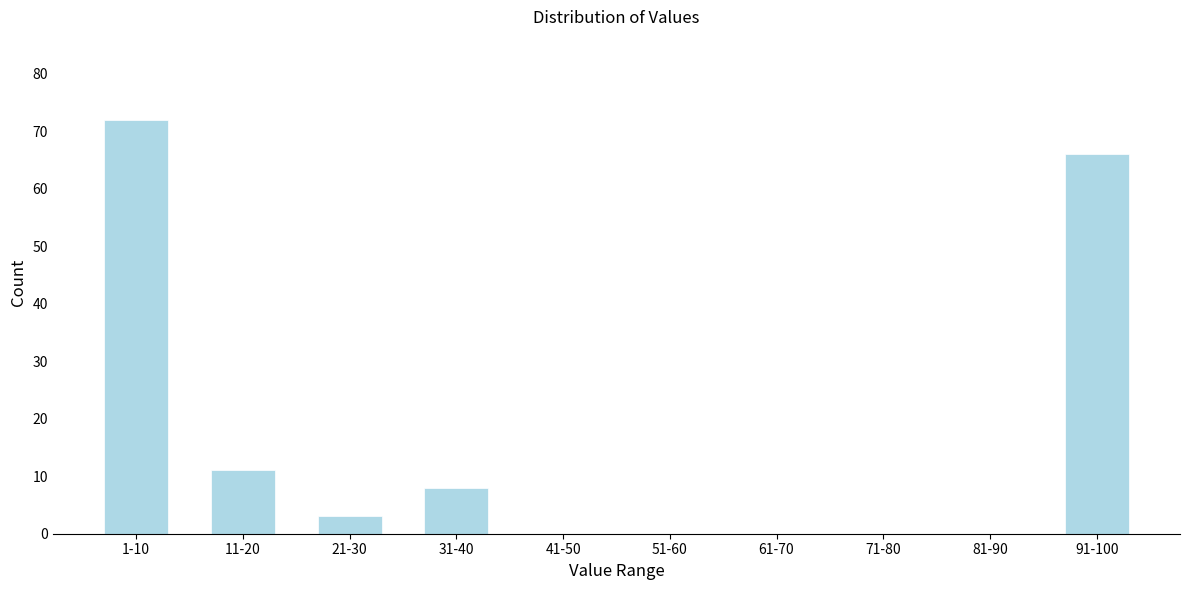

Reading right to left, extract all data points from this chart.

91-100=66	81-90=0	71-80=0	61-70=0	51-60=0	41-50=0	31-40=8	21-30=3	11-20=11	1-10=72